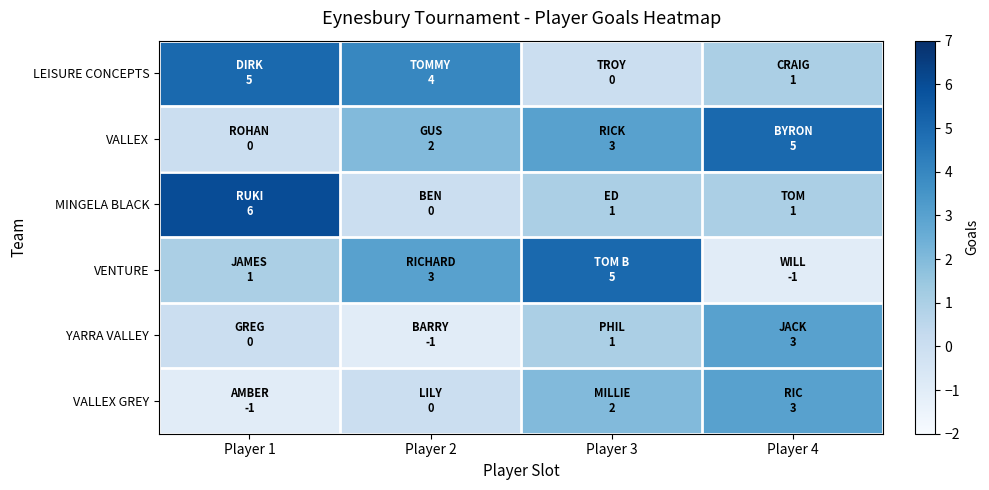

Reading left to right, transcribe all the data shown in this chart.

LEISURE CONCEPTS: Player 1=5	Player 2=4	Player 3=0	Player 4=1
VALLEX: Player 1=0	Player 2=2	Player 3=3	Player 4=5
MINGELA BLACK: Player 1=6	Player 2=0	Player 3=1	Player 4=1
VENTURE: Player 1=1	Player 2=3	Player 3=5	Player 4=-1
YARRA VALLEY: Player 1=0	Player 2=-1	Player 3=1	Player 4=3
VALLEX GREY: Player 1=-1	Player 2=0	Player 3=2	Player 4=3